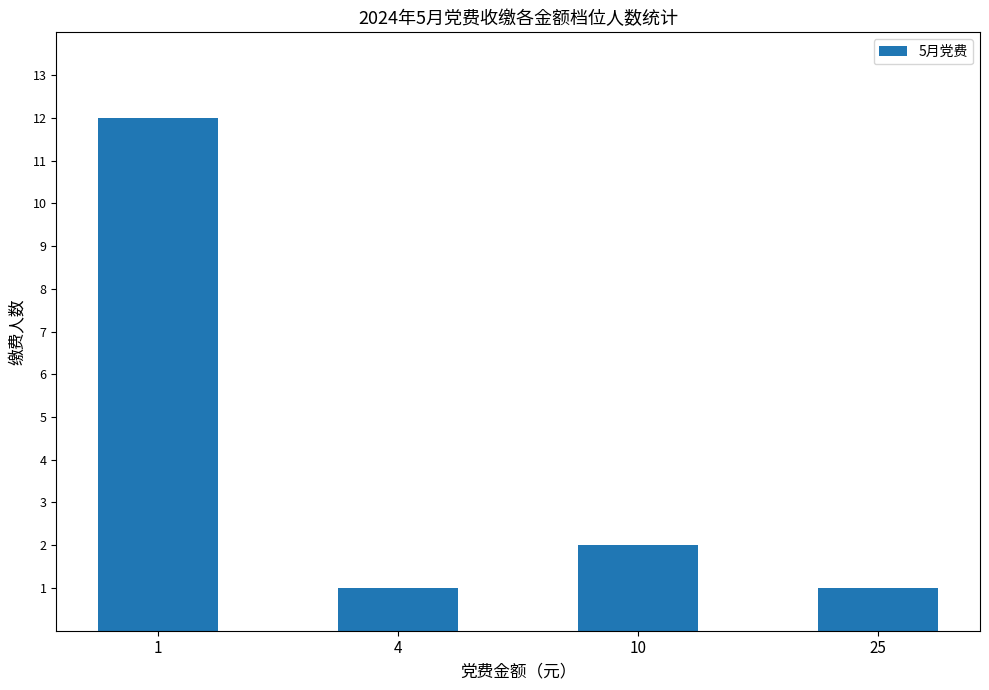

How many categories are shown in the chart?

4